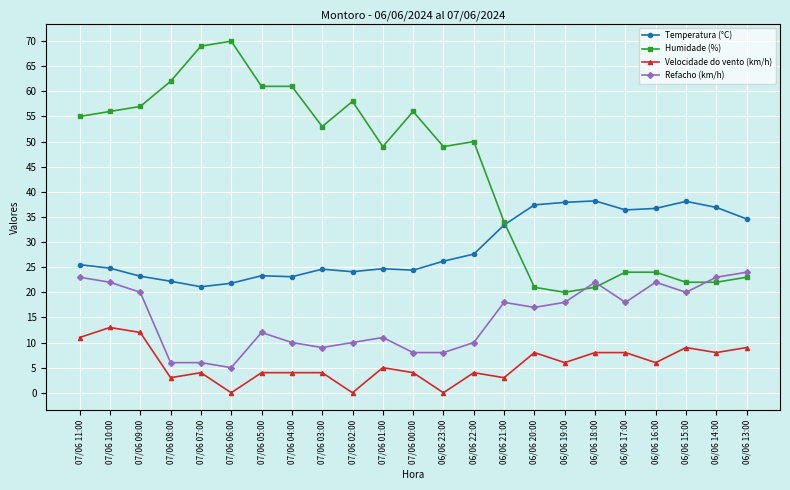

Does the chart have visible grid lines?

Yes